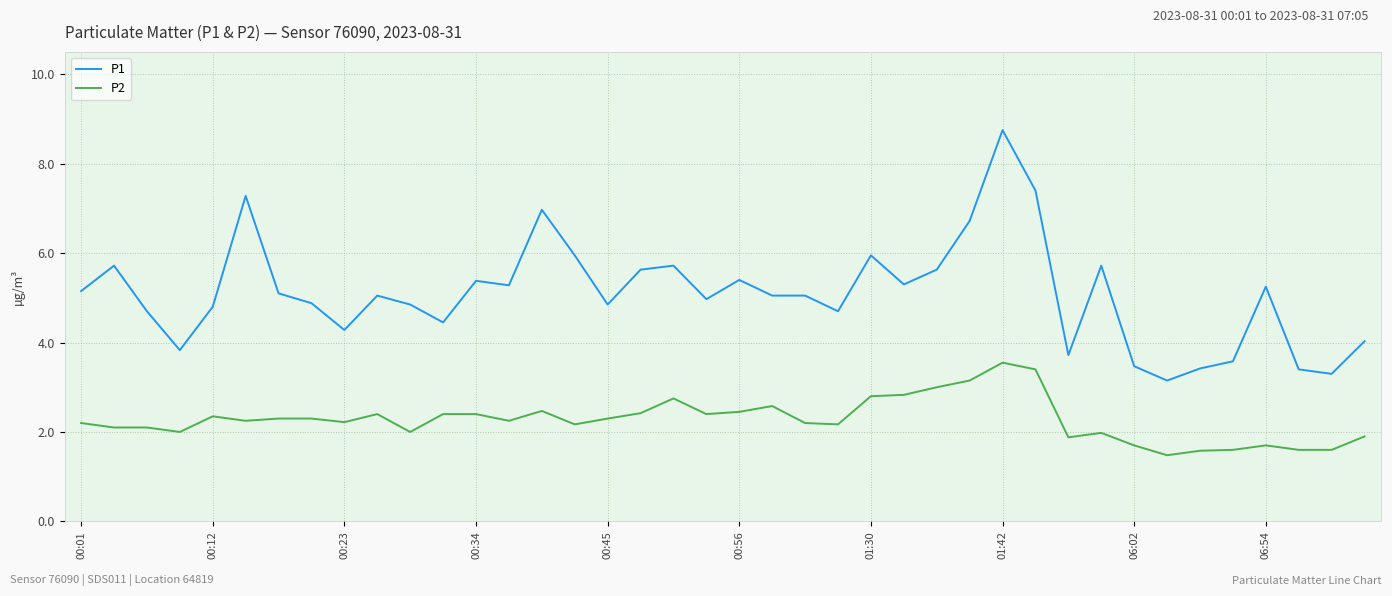

True or false: P1 and P2 cross at least once.

False